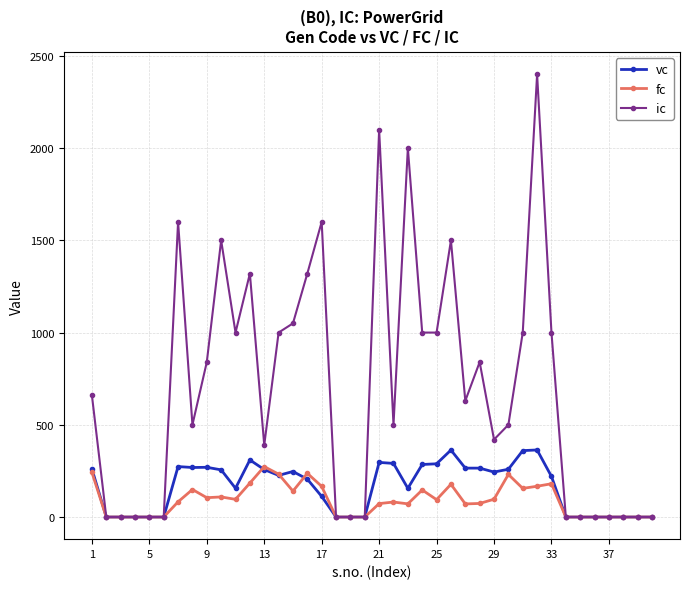

Does the chart display data point markers on the line(s)?

Yes